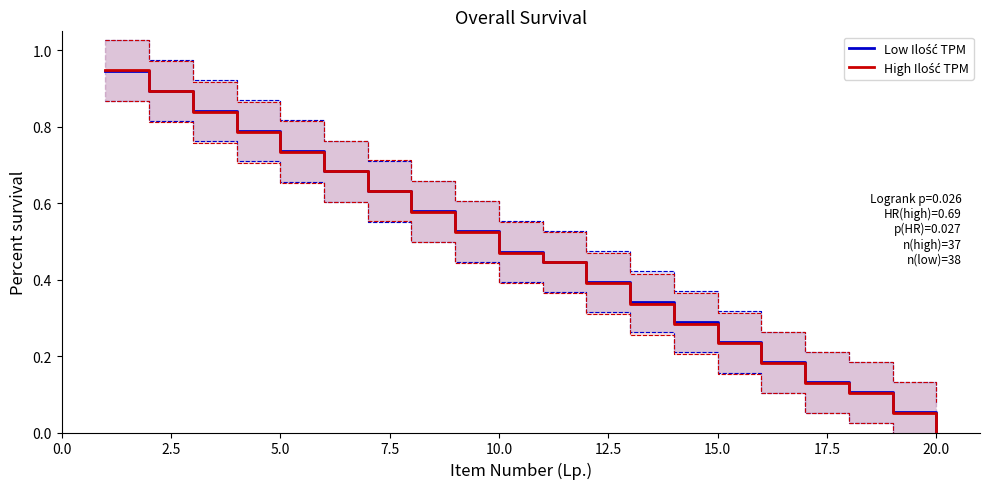

True or false: Low Ilość TPM has a value of 0.2 at 16.

False